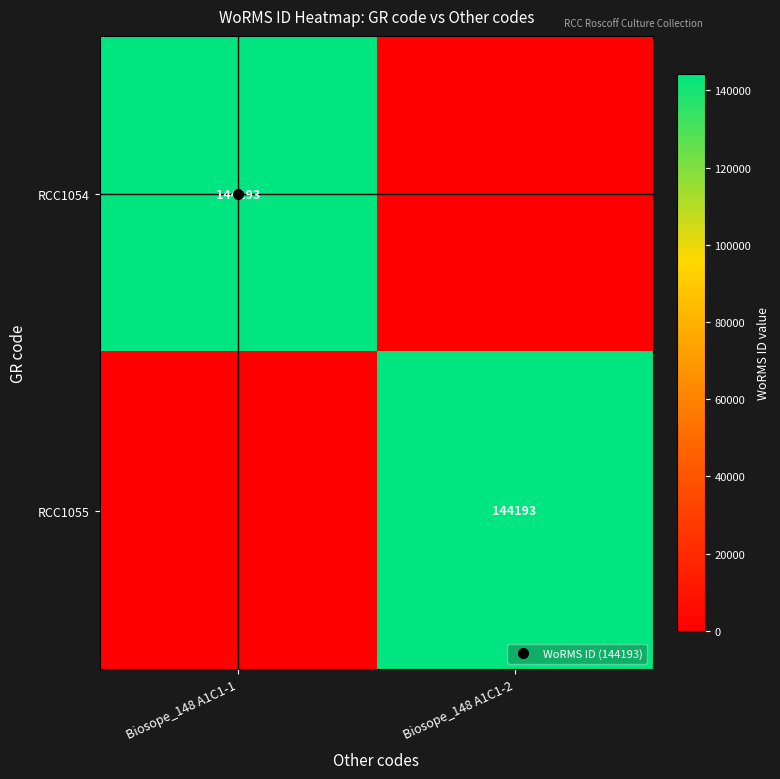

Between Biosope_148 A1C1-2 and Biosope_148 A1C1-1, which is larger?

Biosope_148 A1C1-1